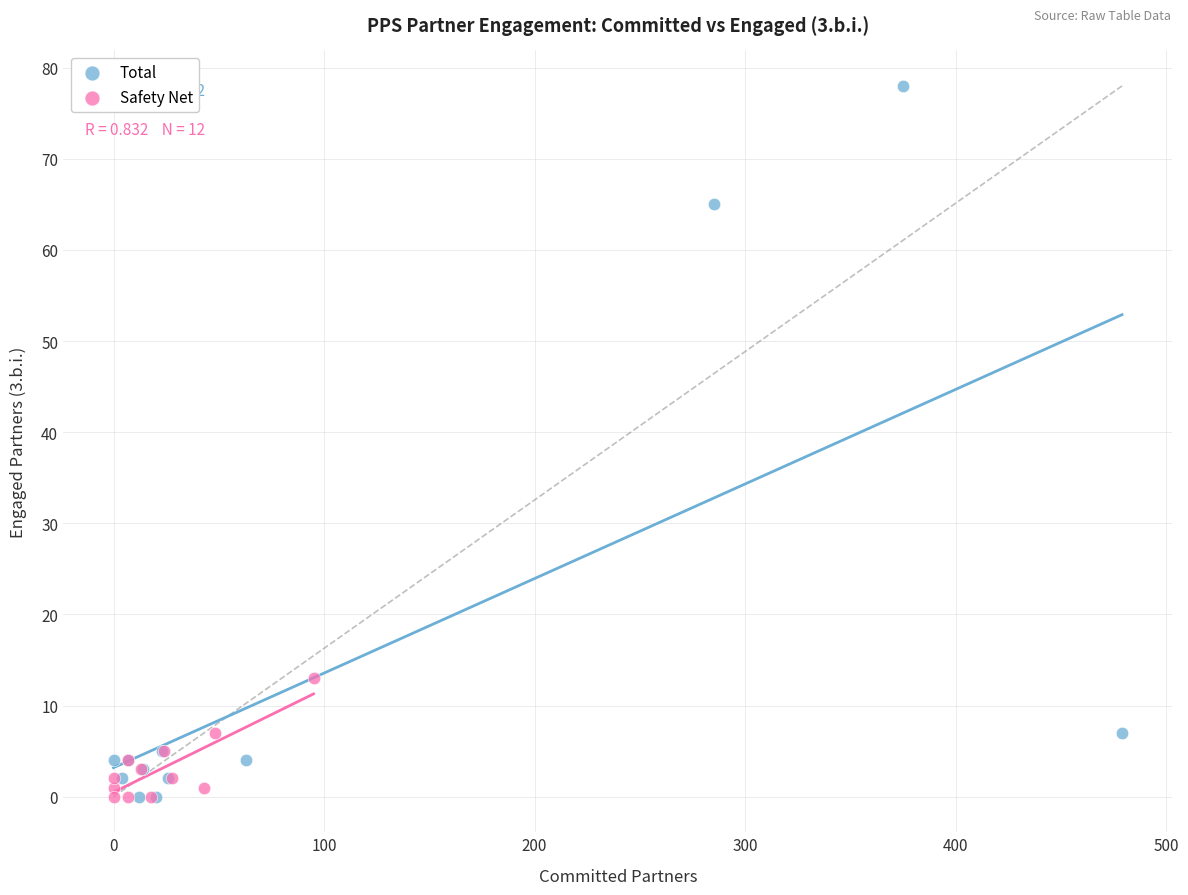

Which series has the largest Y range (max minus min)?

Total